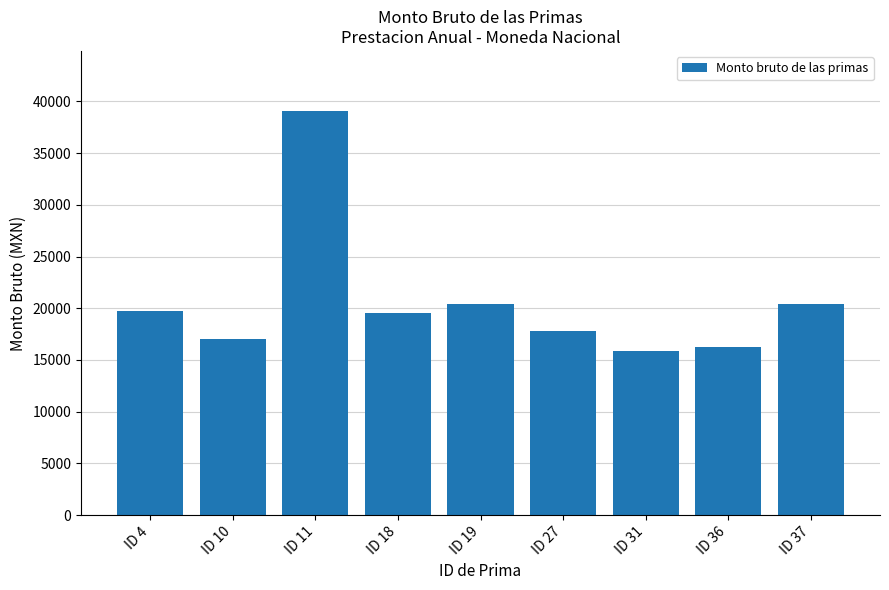

What is the minimum value shown in the chart?

15884.3